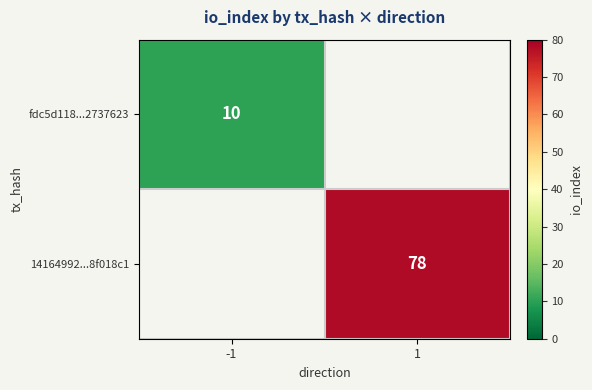

True or false: 14164992...8f018c1 has a value of 78 at 1.

True